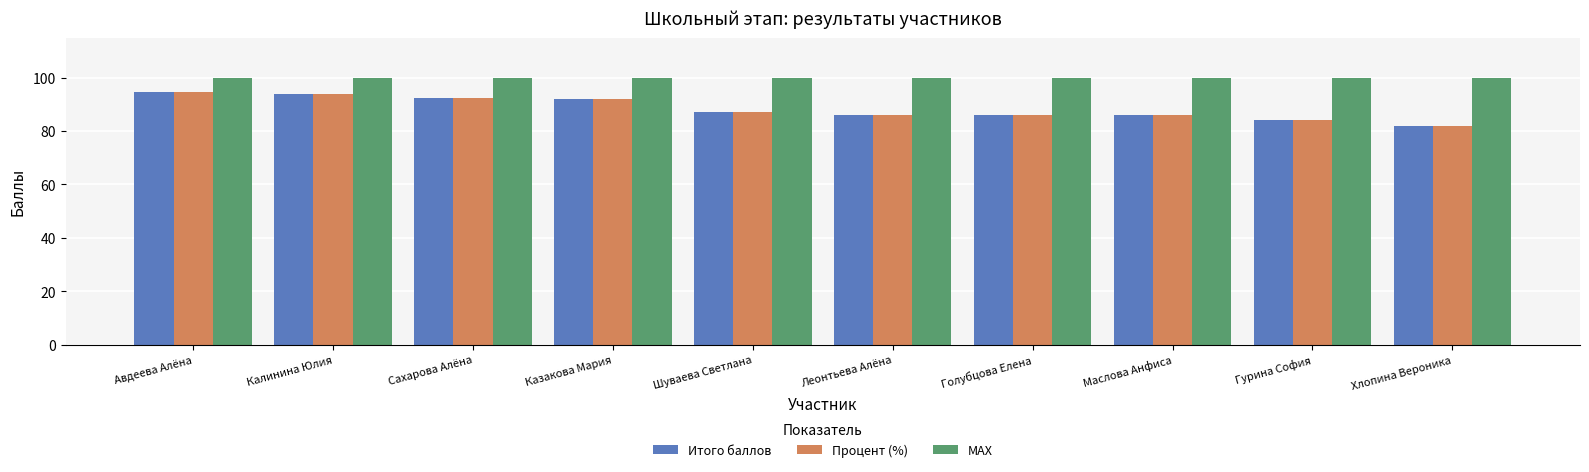

The value of Итого баллов at Леонтьева Алёна is 34.9. True or false?

False